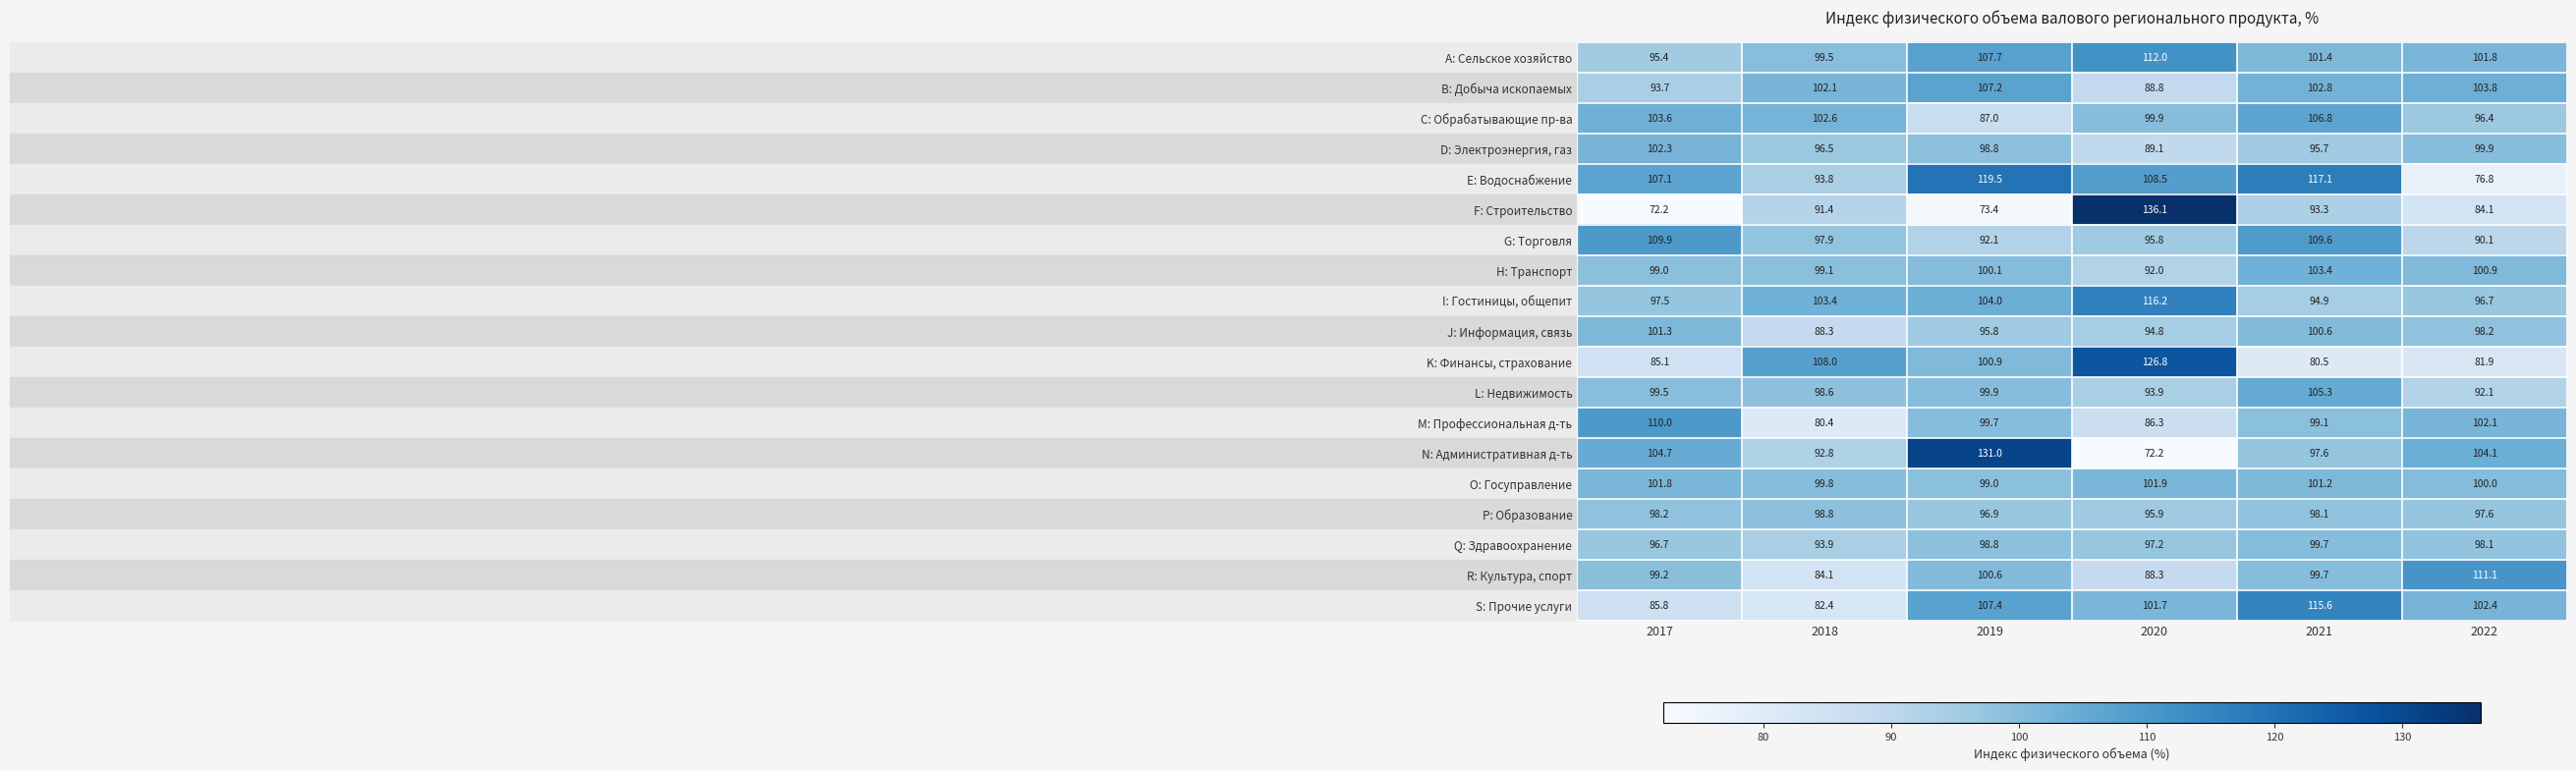

Count the number of data series in this chart.

19